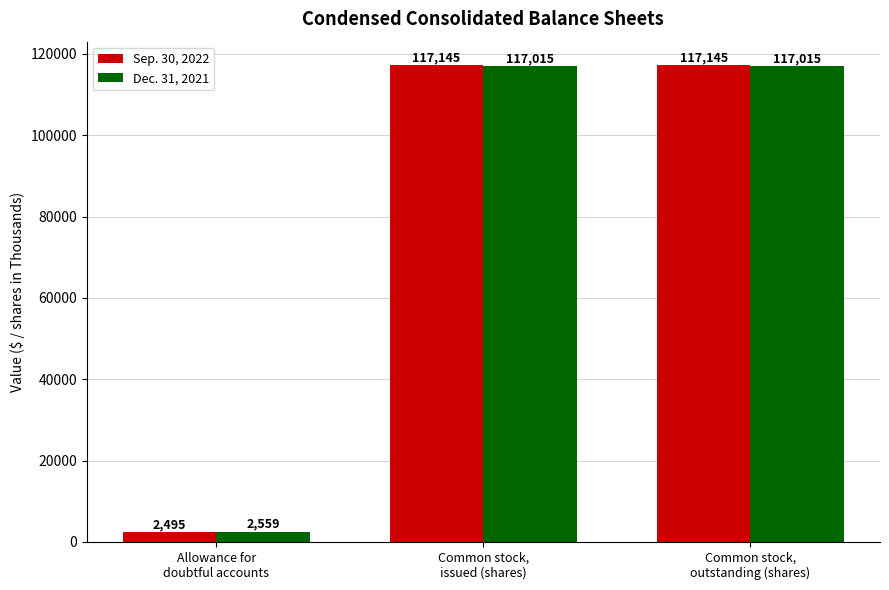

Which series has the widest spread of values?

Sep. 30, 2022